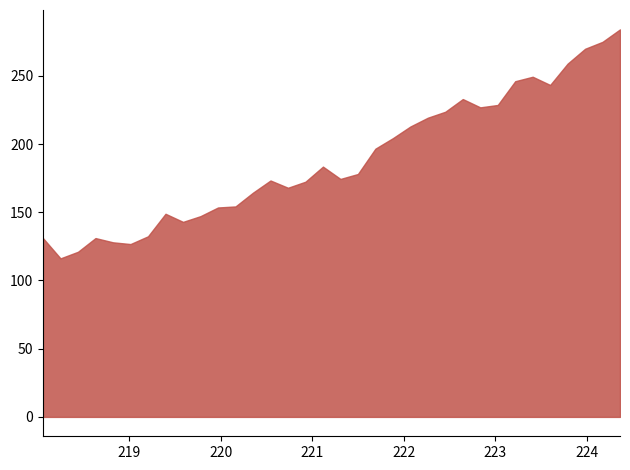

What is the minimum value shown in the chart?

116.2